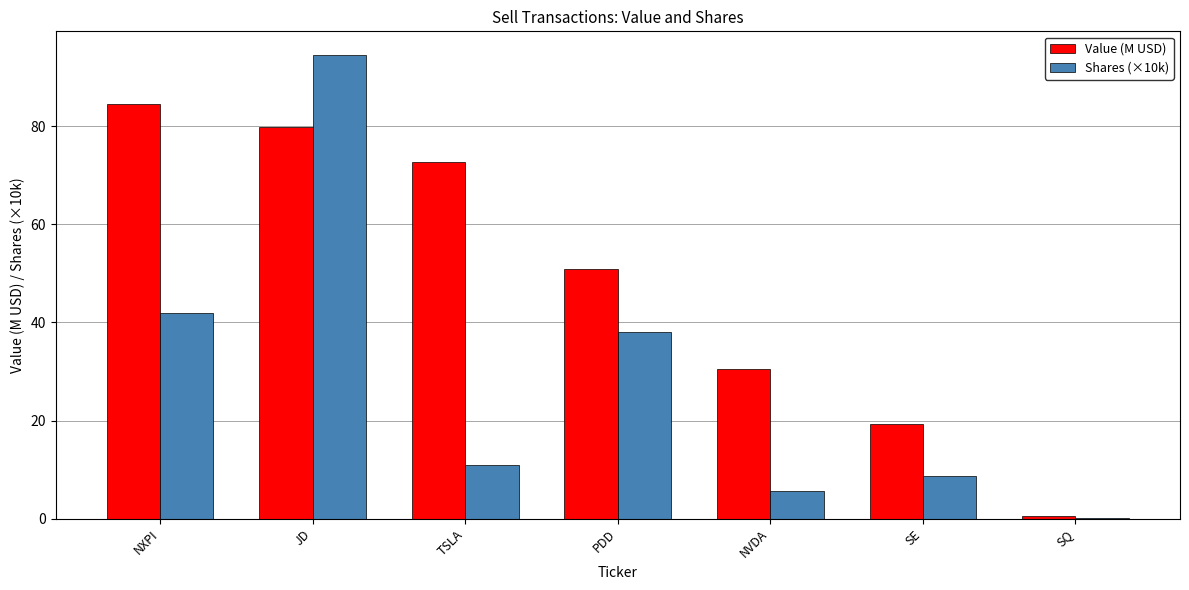

How many series are shown in this chart?

2